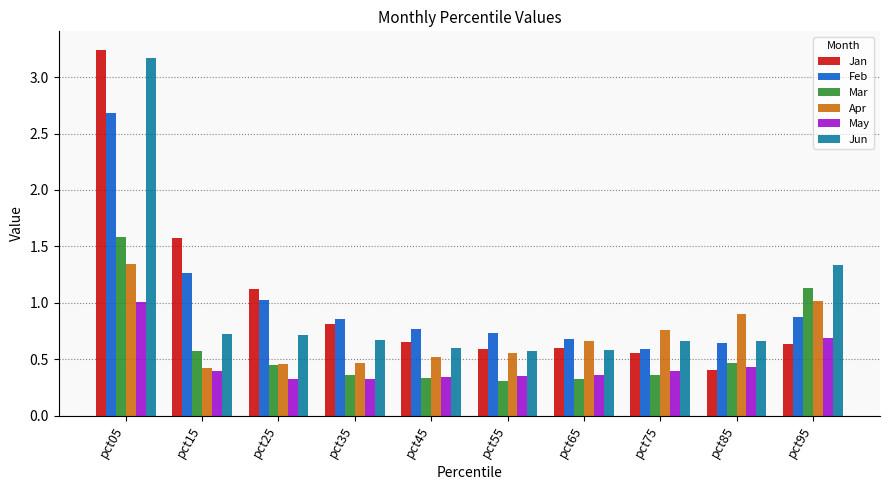

What is the value of the Mar bar at the 10th from the left?

1.1